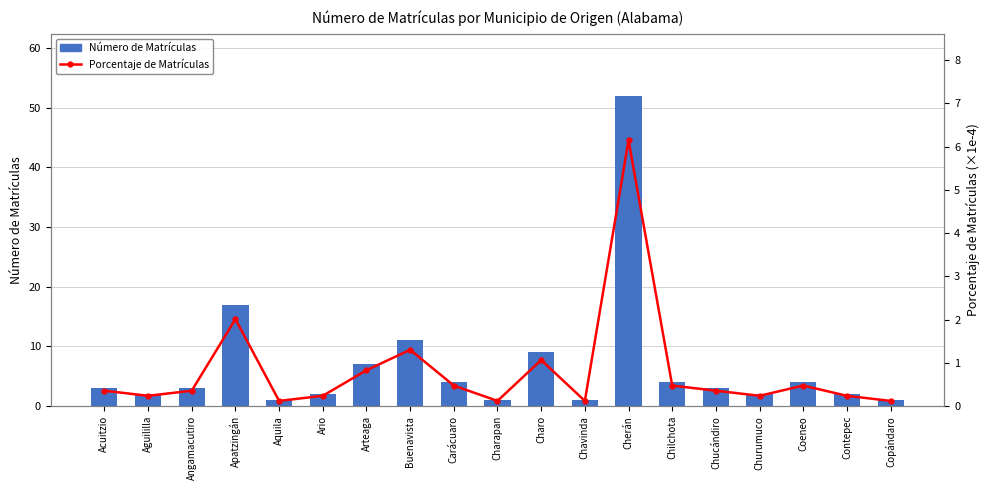

Does the chart contain stacked bars?

No